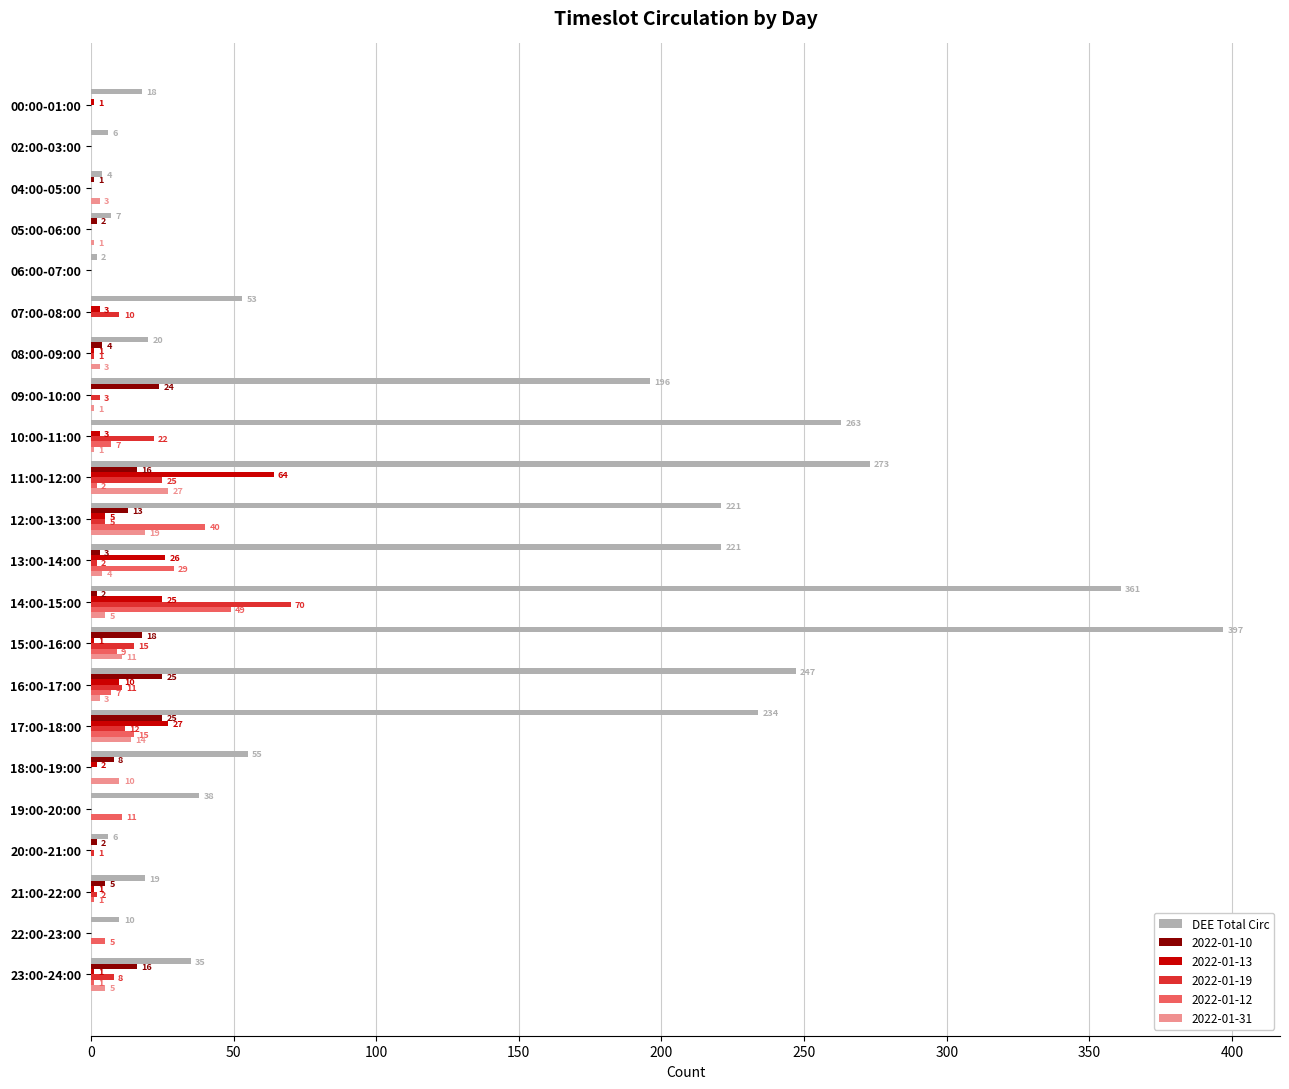

Is the value of 2022-01-13 at 10:00-11:00 greater than the value of 2022-01-10 at 21:00-22:00?

No